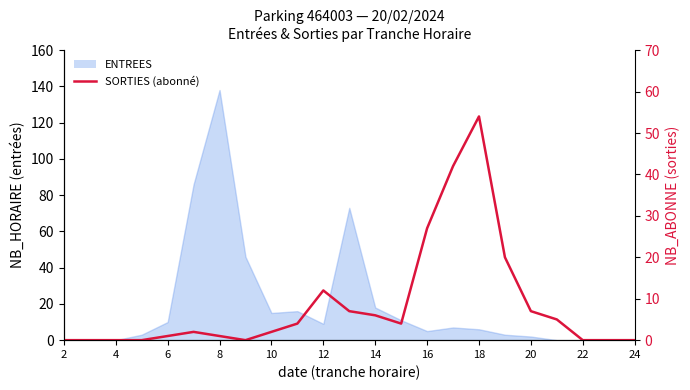

Reading left to right, transcribe all the data shown in this chart.

0	0	0	0	1	2	1	0	2	4	12	7	6	4	27	42	54	20	7	5	0	0	0